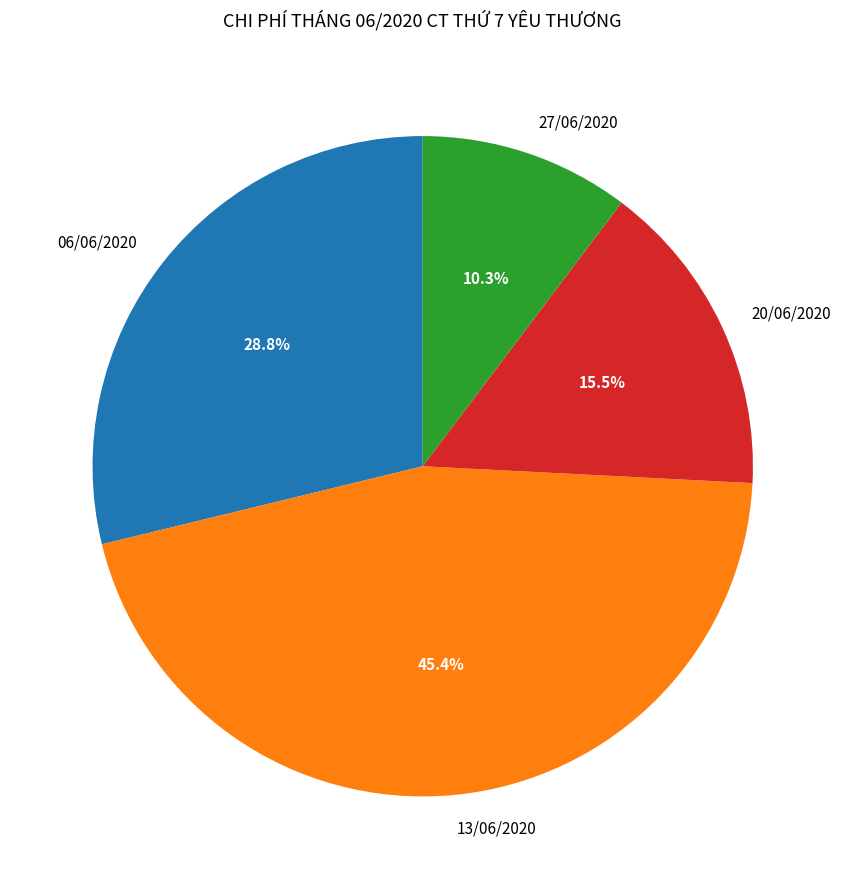

How many slices are in this pie chart?

4